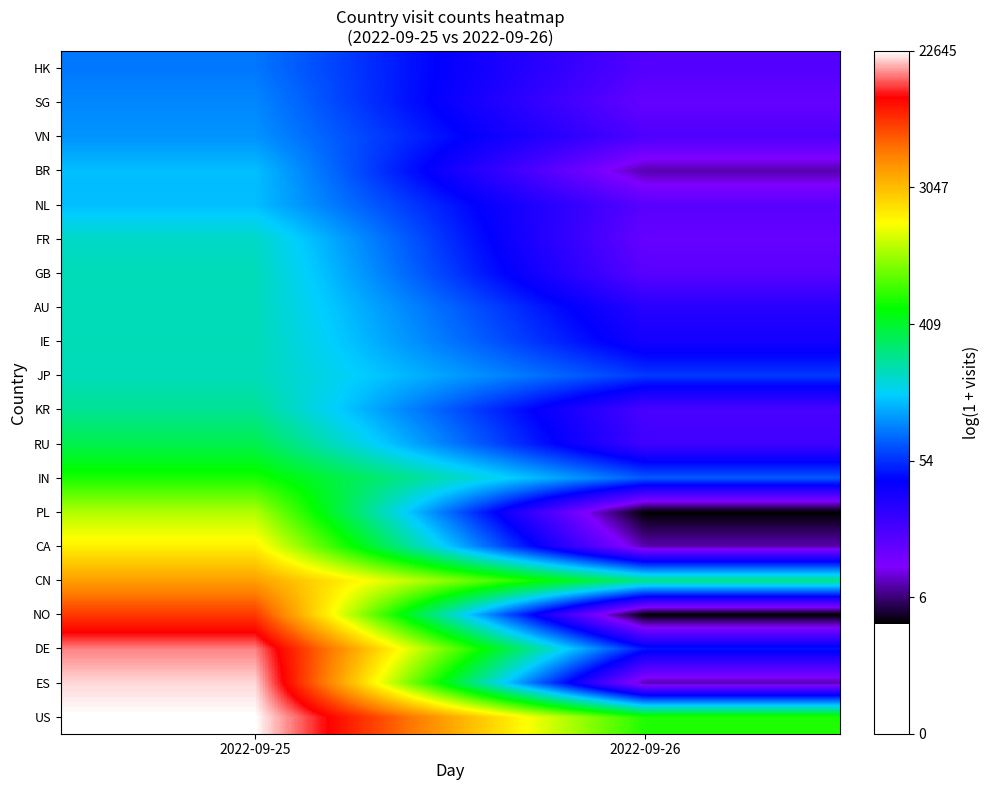

What is the difference between the highest and lowest values at 2022-09-25?

5.6